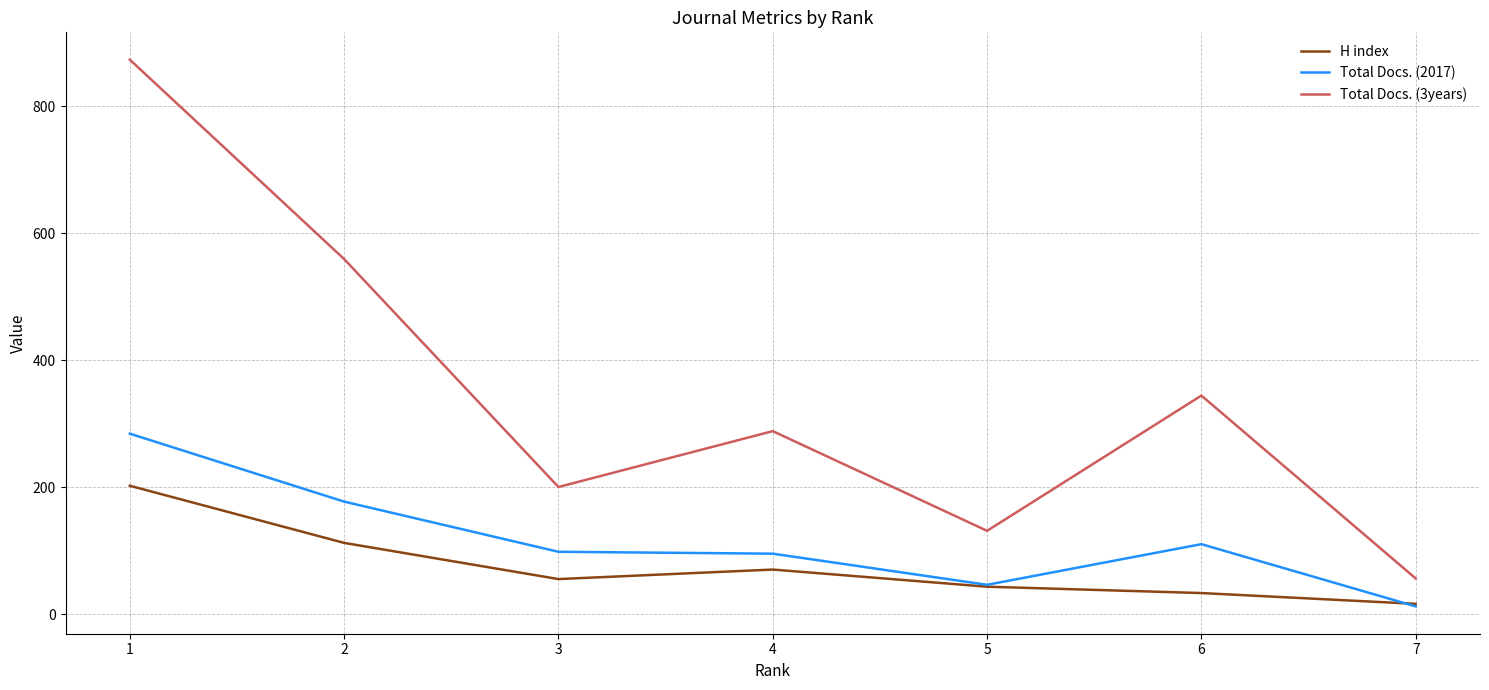

The Total Docs. (3years) series shows 200 at 3. True or false?

True